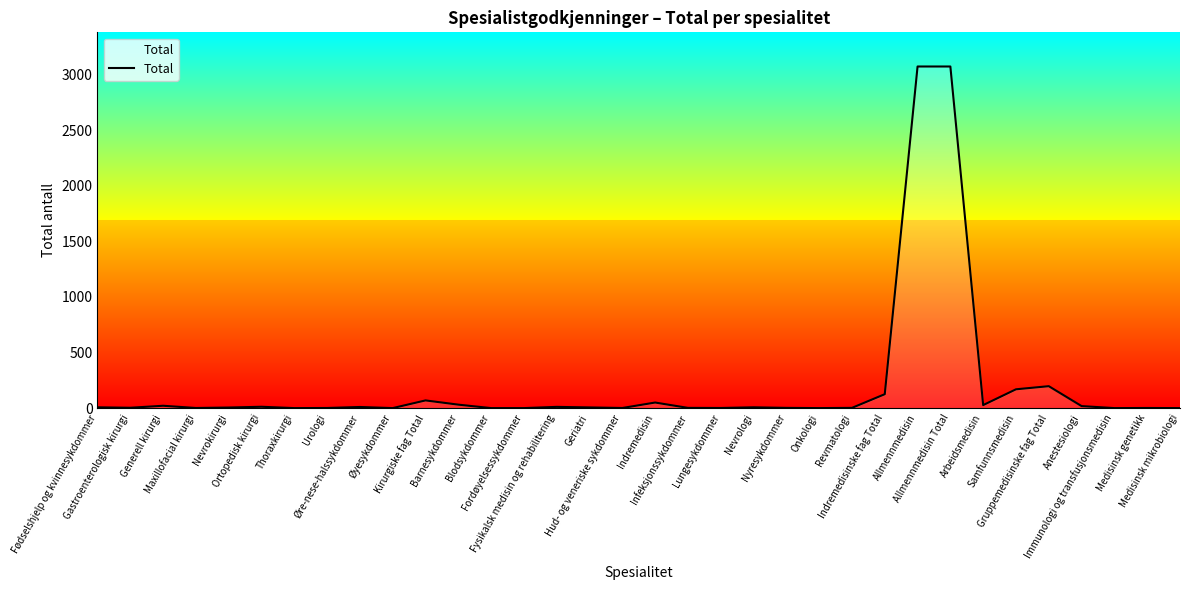

What is the greatest value displayed?

3072